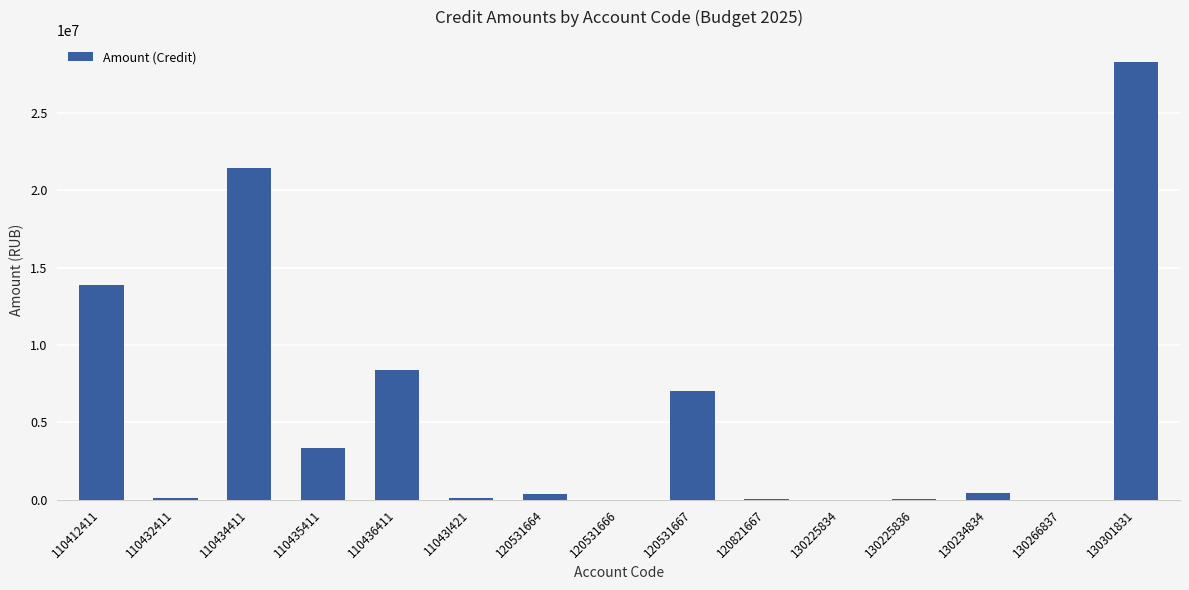

How many data points does each series have?

15